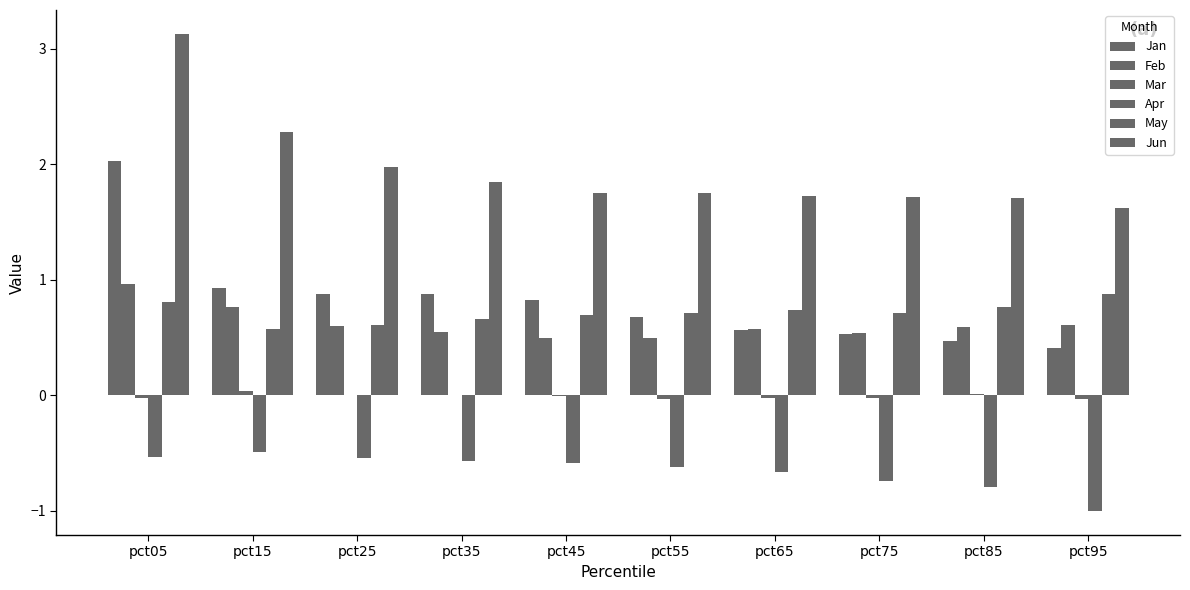

What value does the Jan series have at pct85?

0.5